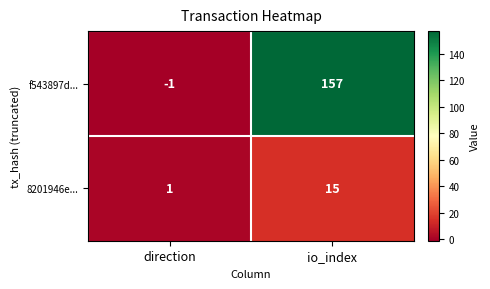

Count the number of categories in the chart.

2